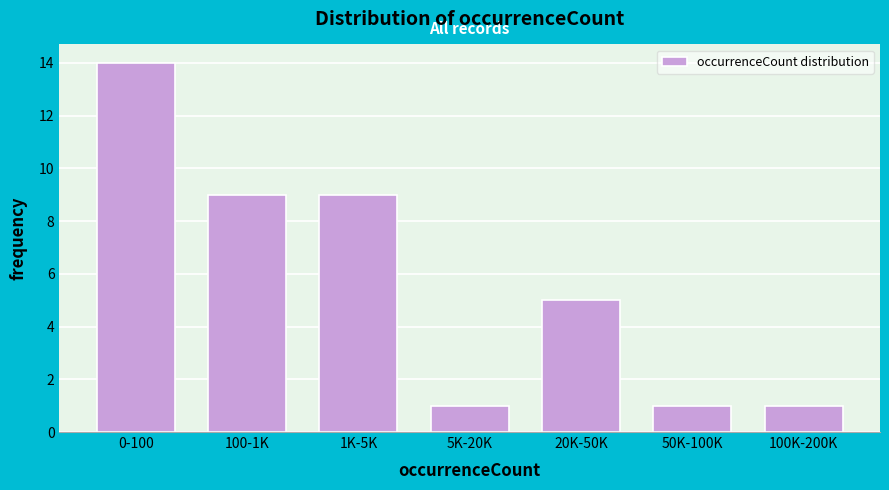

Reading right to left, extract all data points from this chart.

100K-200K=1	50K-100K=1	20K-50K=5	5K-20K=1	1K-5K=9	100-1K=9	0-100=14